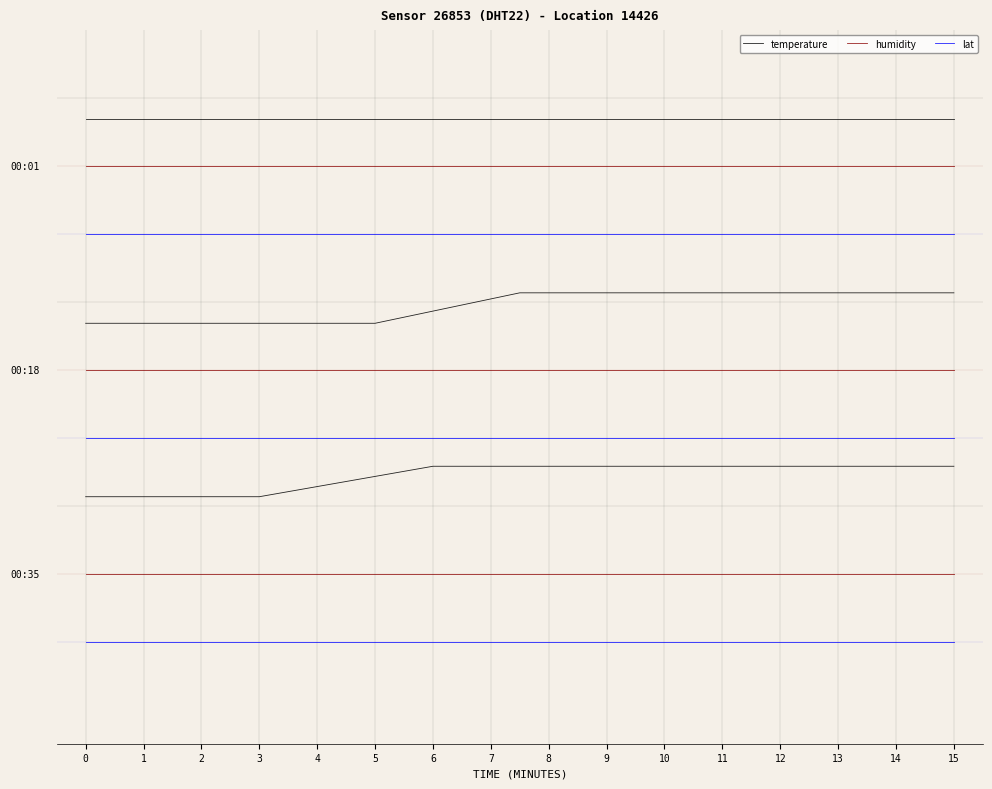

What is the value of the lat point at the 6th from the left?

-2.0